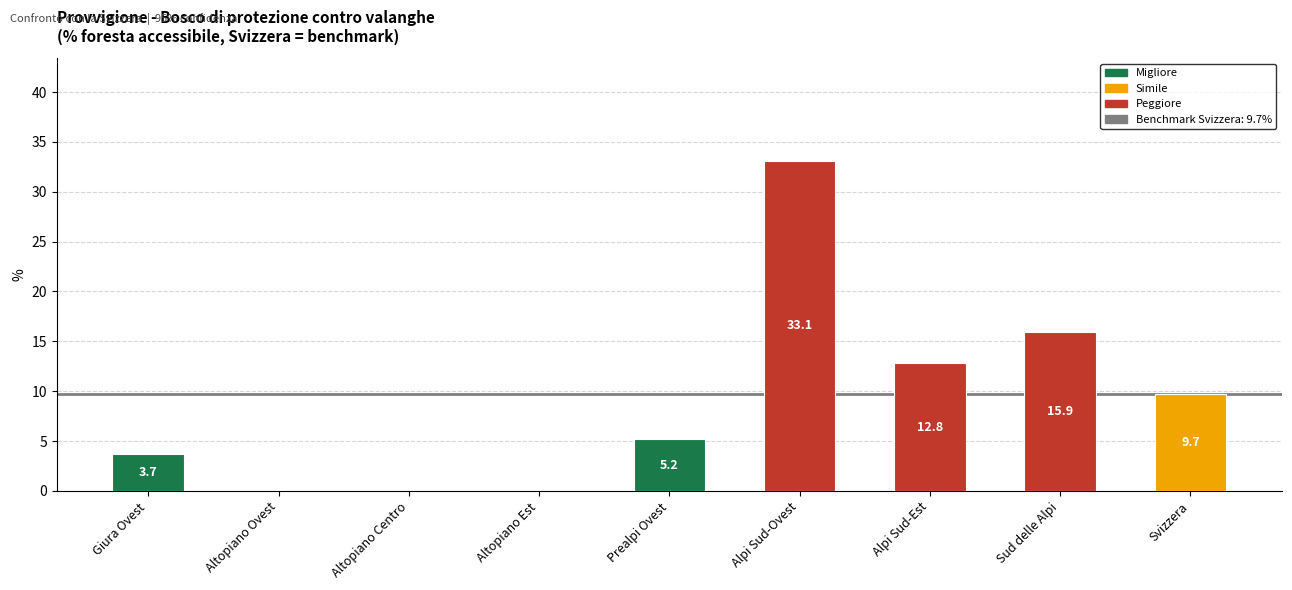

What is the sum of all values?

80.4